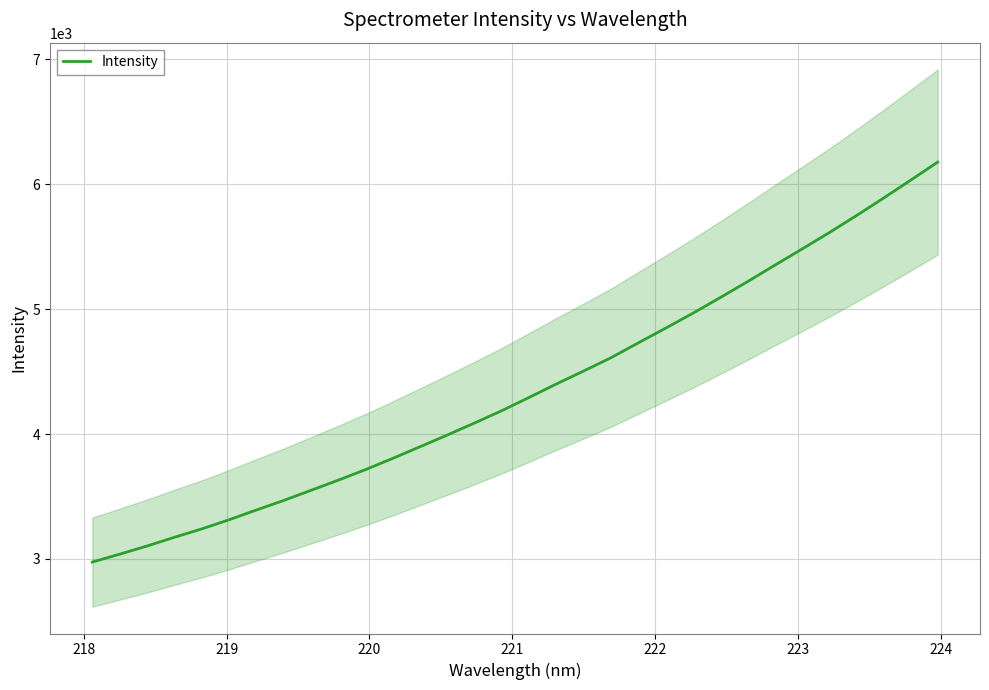

Count the number of categories in the chart.

32